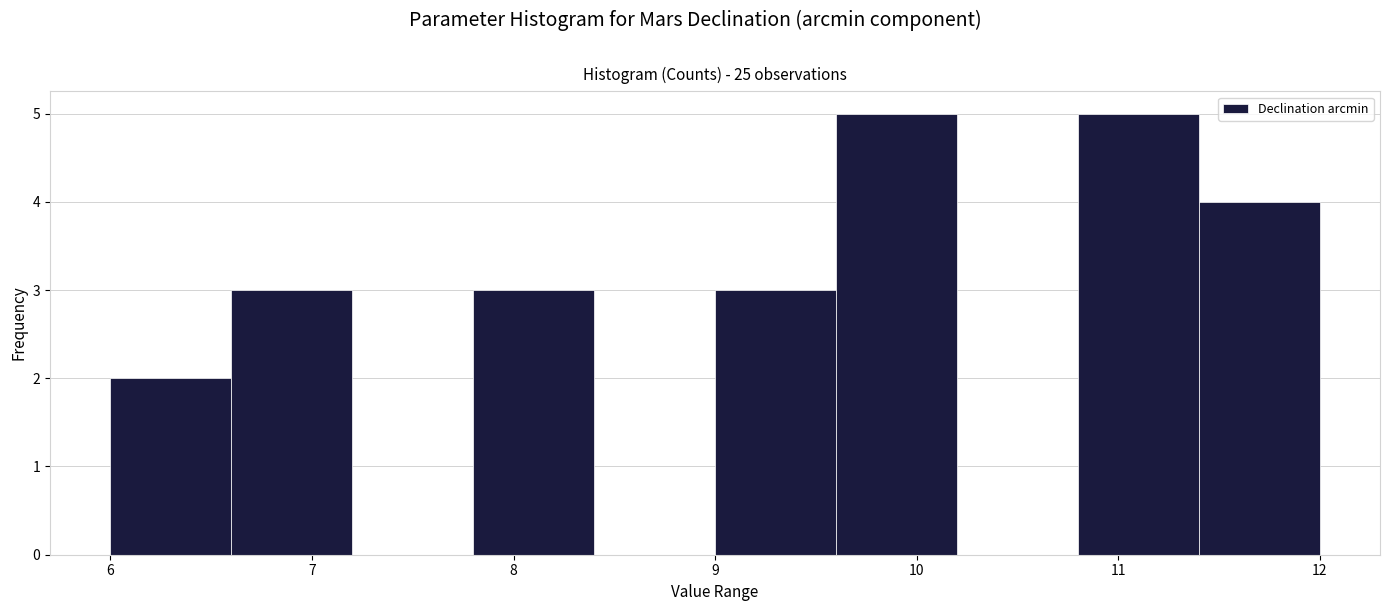

What is the height of the bar covering 11.4 to 12.0 on the x-axis? The values are not printed on the chart, so give them approximately, as read against the axis.

4